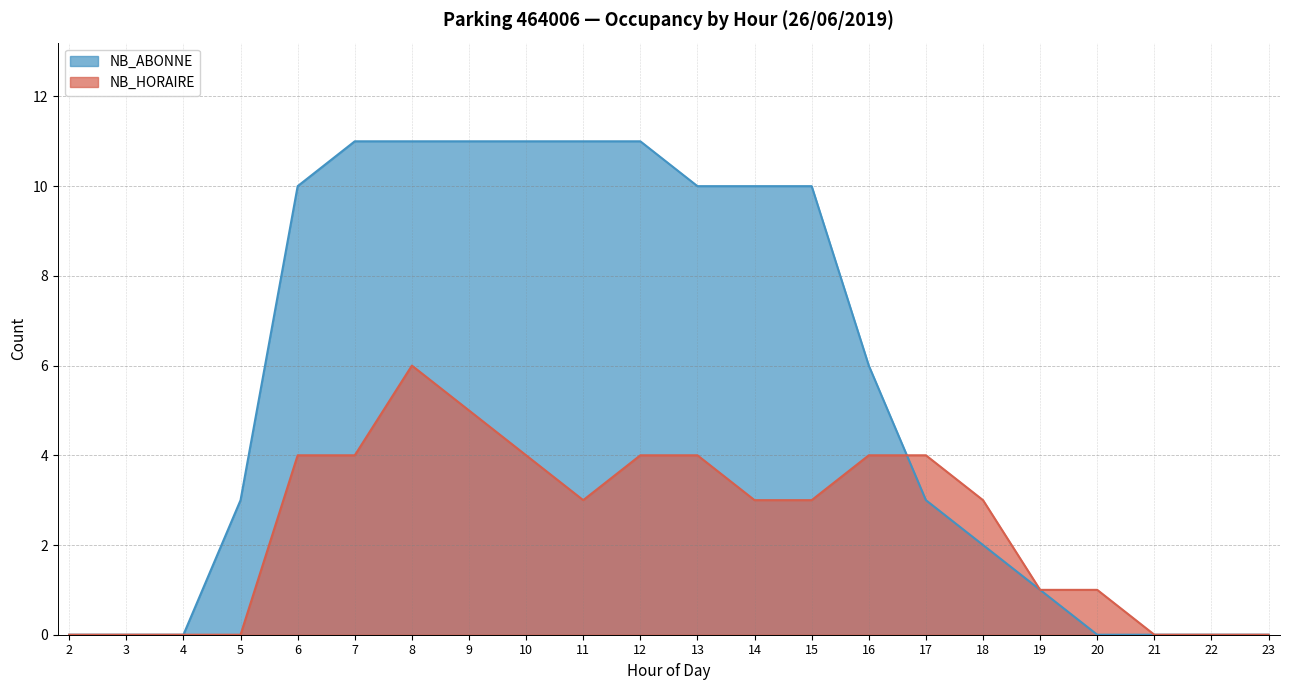

Where is the first local minimum for NB_HORAIRE?

11